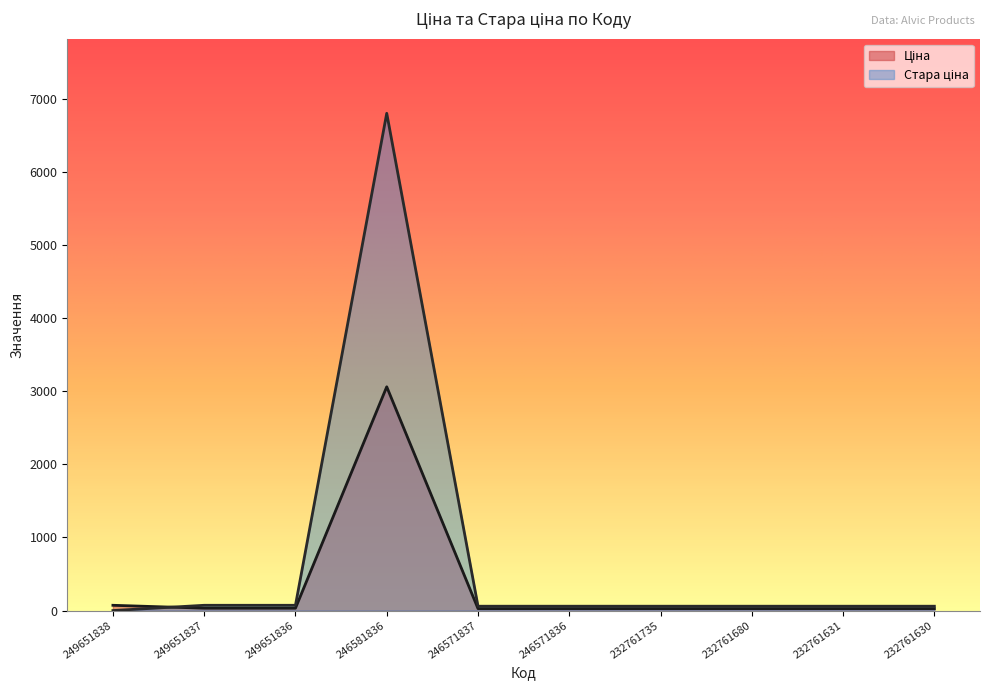

At which category does Ціна reach its first local peak?

246581836